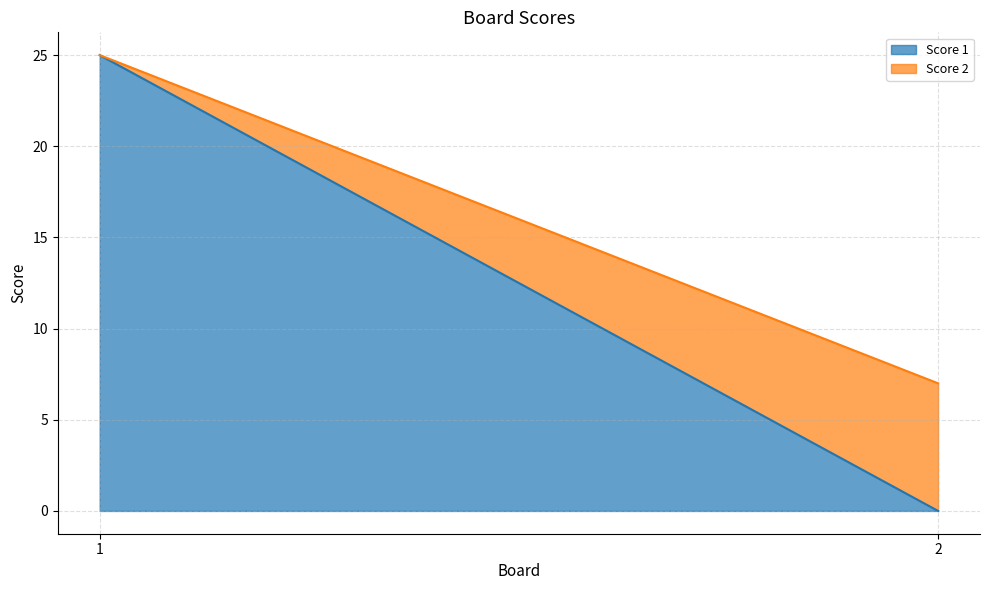

The value of Score 2 at 1 is -4. True or false?

False